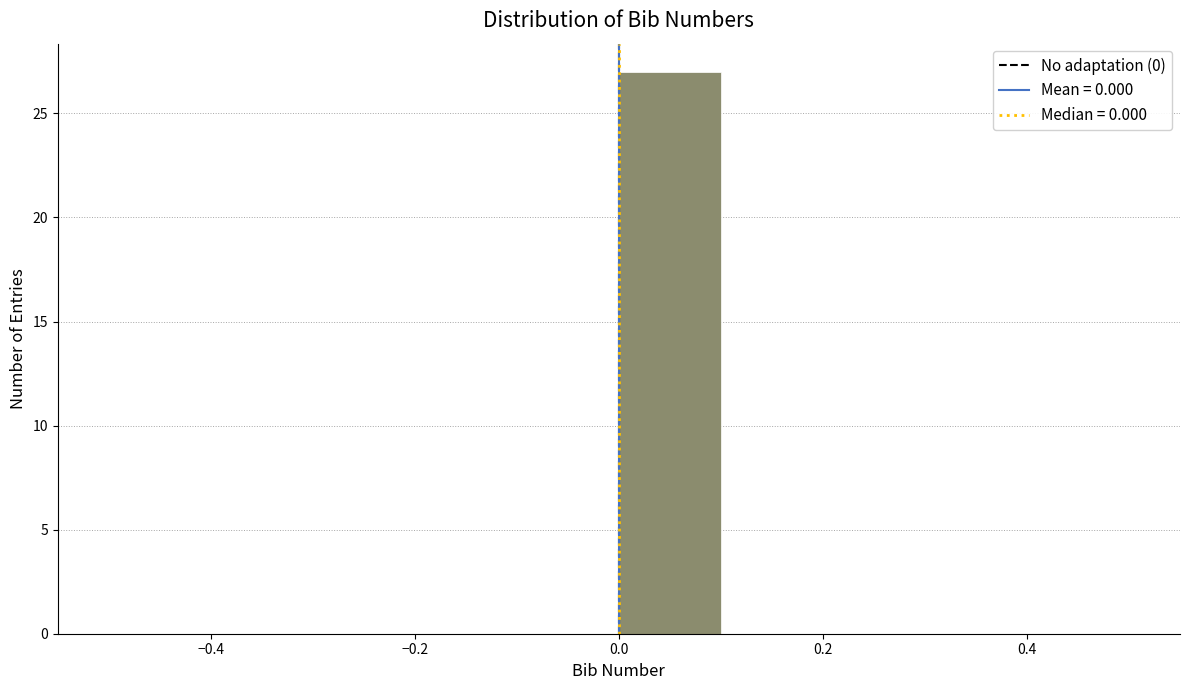

What is the height of the bar covering 0.0 to 0.1 on the x-axis? The values are not printed on the chart, so give them approximately, as read against the axis.

27